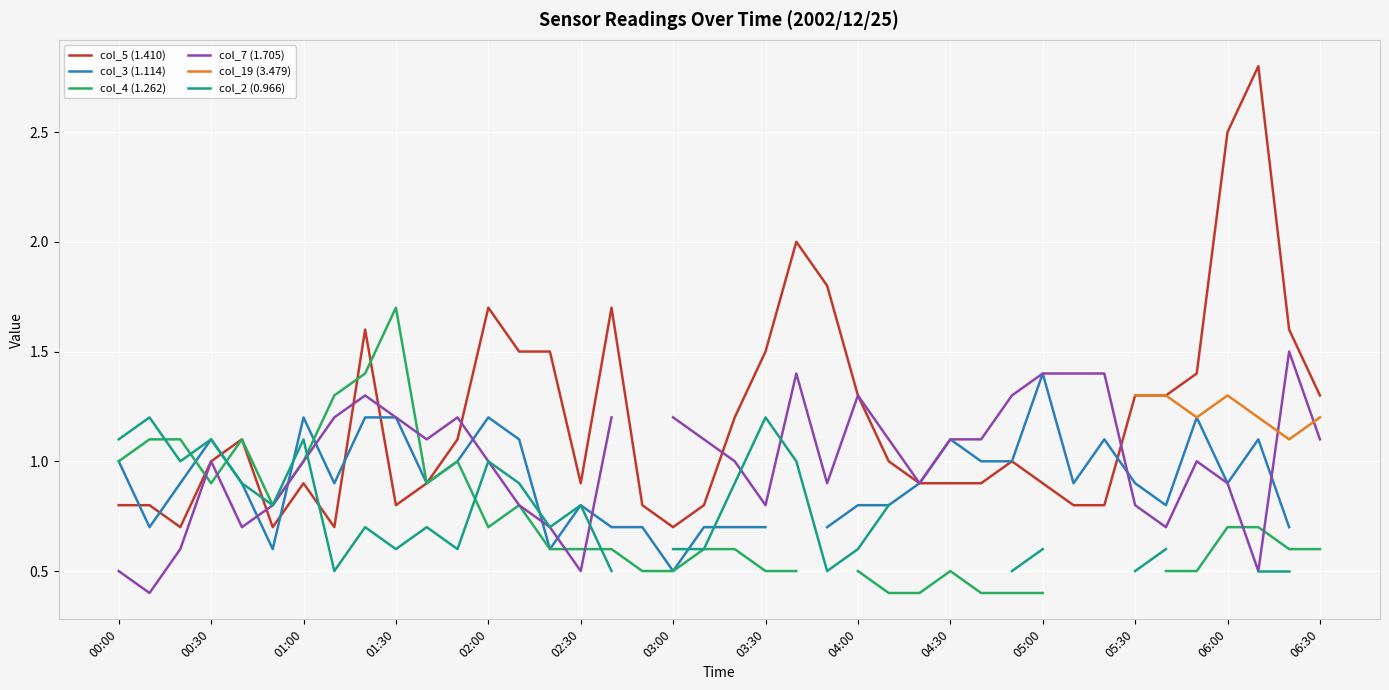

Reading left to right, list all the values displayed in this chart.

col_5 (1.410): 2002/12/25 00:00=0.8	2002/12/25 00:10=0.8	2002/12/25 00:20=0.7	2002/12/25 00:30=1.0	2002/12/25 00:40=1.1	2002/12/25 00:50=0.7	2002/12/25 01:00=0.9	2002/12/25 01:10=0.7	2002/12/25 01:20=1.6	2002/12/25 01:30=0.8	2002/12/25 01:40=0.9	2002/12/25 01:50=1.1	2002/12/25 02:00=1.7	2002/12/25 02:10=1.5	2002/12/25 02:20=1.5	2002/12/25 02:30=0.9	2002/12/25 02:40=1.7	2002/12/25 02:50=0.8	2002/12/25 03:00=0.7	2002/12/25 03:10=0.8	2002/12/25 03:20=1.2	2002/12/25 03:30=1.5	2002/12/25 03:40=2.0	2002/12/25 03:50=1.8	2002/12/25 04:00=1.3	2002/12/25 04:10=1.0	2002/12/25 04:20=0.9	2002/12/25 04:30=0.9	2002/12/25 04:40=0.9	2002/12/25 04:50=1.0	2002/12/25 05:00=0.9	2002/12/25 05:10=0.8	2002/12/25 05:20=0.8	2002/12/25 05:30=1.3	2002/12/25 05:40=1.3	2002/12/25 05:50=1.4	2002/12/25 06:00=2.5	2002/12/25 06:10=2.8	2002/12/25 06:20=1.6	2002/12/25 06:30=1.3
col_3 (1.114): 2002/12/25 00:00=1.0	2002/12/25 00:10=0.7	2002/12/25 00:20=0.9	2002/12/25 00:30=1.1	2002/12/25 00:40=0.9	2002/12/25 00:50=0.6	2002/12/25 01:00=1.2	2002/12/25 01:10=0.9	2002/12/25 01:20=1.2	2002/12/25 01:30=1.2	2002/12/25 01:40=0.9	2002/12/25 01:50=1.0	2002/12/25 02:00=1.2	2002/12/25 02:10=1.1	2002/12/25 02:20=0.6	2002/12/25 02:30=0.8	2002/12/25 02:40=0.7	2002/12/25 02:50=0.7	2002/12/25 03:00=0.5	2002/12/25 03:10=0.7	2002/12/25 03:20=0.7	2002/12/25 03:30=0.7	2002/12/25 03:40=0.0	2002/12/25 03:50=0.7	2002/12/25 04:00=0.8	2002/12/25 04:10=0.8	2002/12/25 04:20=0.9	2002/12/25 04:30=1.1	2002/12/25 04:40=1.0	2002/12/25 04:50=1.0	2002/12/25 05:00=1.4	2002/12/25 05:10=0.9	2002/12/25 05:20=1.1	2002/12/25 05:30=0.9	2002/12/25 05:40=0.8	2002/12/25 05:50=1.2	2002/12/25 06:00=0.9	2002/12/25 06:10=1.1	2002/12/25 06:20=0.7	2002/12/25 06:30=0.0
col_4 (1.262): 2002/12/25 00:00=1.0	2002/12/25 00:10=1.1	2002/12/25 00:20=1.1	2002/12/25 00:30=0.9	2002/12/25 00:40=1.1	2002/12/25 00:50=0.8	2002/12/25 01:00=1.0	2002/12/25 01:10=1.3	2002/12/25 01:20=1.4	2002/12/25 01:30=1.7	2002/12/25 01:40=0.9	2002/12/25 01:50=1.0	2002/12/25 02:00=0.7	2002/12/25 02:10=0.8	2002/12/25 02:20=0.6	2002/12/25 02:30=0.6	2002/12/25 02:40=0.6	2002/12/25 02:50=0.5	2002/12/25 03:00=0.5	2002/12/25 03:10=0.6	2002/12/25 03:20=0.6	2002/12/25 03:30=0.5	2002/12/25 03:40=0.5	2002/12/25 03:50=0.0	2002/12/25 04:00=0.5	2002/12/25 04:10=0.4	2002/12/25 04:20=0.4	2002/12/25 04:30=0.5	2002/12/25 04:40=0.4	2002/12/25 04:50=0.4	2002/12/25 05:00=0.4	2002/12/25 05:10=0.0	2002/12/25 05:20=0.4	2002/12/25 05:30=0.0	2002/12/25 05:40=0.5	2002/12/25 05:50=0.5	2002/12/25 06:00=0.7	2002/12/25 06:10=0.7	2002/12/25 06:20=0.6	2002/12/25 06:30=0.6
col_7 (1.705): 2002/12/25 00:00=0.5	2002/12/25 00:10=0.4	2002/12/25 00:20=0.6	2002/12/25 00:30=1.0	2002/12/25 00:40=0.7	2002/12/25 00:50=0.8	2002/12/25 01:00=1.0	2002/12/25 01:10=1.2	2002/12/25 01:20=1.3	2002/12/25 01:30=1.2	2002/12/25 01:40=1.1	2002/12/25 01:50=1.2	2002/12/25 02:00=1.0	2002/12/25 02:10=0.8	2002/12/25 02:20=0.7	2002/12/25 02:30=0.5	2002/12/25 02:40=1.2	2002/12/25 02:50=0.0	2002/12/25 03:00=1.2	2002/12/25 03:10=1.1	2002/12/25 03:20=1.0	2002/12/25 03:30=0.8	2002/12/25 03:40=1.4	2002/12/25 03:50=0.9	2002/12/25 04:00=1.3	2002/12/25 04:10=1.1	2002/12/25 04:20=0.9	2002/12/25 04:30=1.1	2002/12/25 04:40=1.1	2002/12/25 04:50=1.3	2002/12/25 05:00=1.4	2002/12/25 05:10=1.4	2002/12/25 05:20=1.4	2002/12/25 05:30=0.8	2002/12/25 05:40=0.7	2002/12/25 05:50=1.0	2002/12/25 06:00=0.9	2002/12/25 06:10=0.5	2002/12/25 06:20=1.5	2002/12/25 06:30=1.1
col_19 (3.479): 2002/12/25 00:00=0.0	2002/12/25 00:10=0.0	2002/12/25 00:20=0.0	2002/12/25 00:30=0.0	2002/12/25 00:40=0.0	2002/12/25 00:50=0.0	2002/12/25 01:00=0.0	2002/12/25 01:10=0.0	2002/12/25 01:20=0.0	2002/12/25 01:30=0.0	2002/12/25 01:40=0.0	2002/12/25 01:50=0.0	2002/12/25 02:00=0.0	2002/12/25 02:10=0.0	2002/12/25 02:20=0.0	2002/12/25 02:30=0.0	2002/12/25 02:40=0.0	2002/12/25 02:50=0.0	2002/12/25 03:00=0.0	2002/12/25 03:10=0.0	2002/12/25 03:20=0.0	2002/12/25 03:30=0.0	2002/12/25 03:40=0.0	2002/12/25 03:50=0.0	2002/12/25 04:00=0.0	2002/12/25 04:10=0.0	2002/12/25 04:20=0.0	2002/12/25 04:30=0.0	2002/12/25 04:40=0.0	2002/12/25 04:50=0.0	2002/12/25 05:00=0.0	2002/12/25 05:10=0.0	2002/12/25 05:20=0.0	2002/12/25 05:30=1.3	2002/12/25 05:40=1.3	2002/12/25 05:50=1.2	2002/12/25 06:00=1.3	2002/12/25 06:10=1.2	2002/12/25 06:20=1.1	2002/12/25 06:30=1.2
col_2 (0.966): 2002/12/25 00:00=1.1	2002/12/25 00:10=1.2	2002/12/25 00:20=1.0	2002/12/25 00:30=1.1	2002/12/25 00:40=0.9	2002/12/25 00:50=0.8	2002/12/25 01:00=1.1	2002/12/25 01:10=0.5	2002/12/25 01:20=0.7	2002/12/25 01:30=0.6	2002/12/25 01:40=0.7	2002/12/25 01:50=0.6	2002/12/25 02:00=1.0	2002/12/25 02:10=0.9	2002/12/25 02:20=0.7	2002/12/25 02:30=0.8	2002/12/25 02:40=0.5	2002/12/25 02:50=0.0	2002/12/25 03:00=0.6	2002/12/25 03:10=0.6	2002/12/25 03:20=0.9	2002/12/25 03:30=1.2	2002/12/25 03:40=1.0	2002/12/25 03:50=0.5	2002/12/25 04:00=0.6	2002/12/25 04:10=0.8	2002/12/25 04:20=0.0	2002/12/25 04:30=1.1	2002/12/25 04:40=0.0	2002/12/25 04:50=0.5	2002/12/25 05:00=0.6	2002/12/25 05:10=0.0	2002/12/25 05:20=0.0	2002/12/25 05:30=0.5	2002/12/25 05:40=0.6	2002/12/25 05:50=0.0	2002/12/25 06:00=0.0	2002/12/25 06:10=0.5	2002/12/25 06:20=0.5	2002/12/25 06:30=0.0